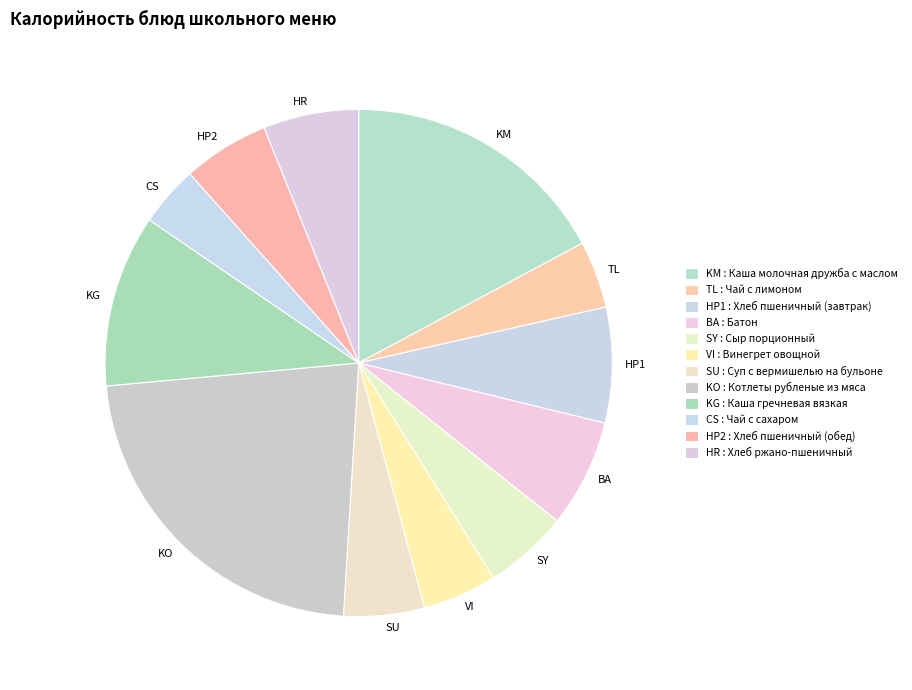

Does SY account for over 50% of the chart?

No